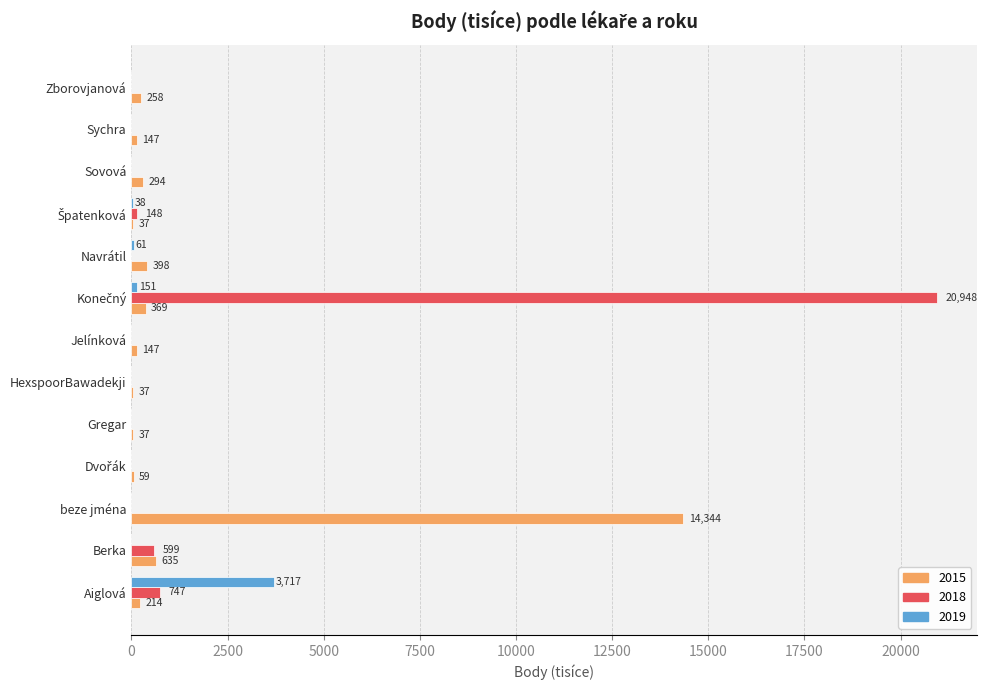

What is the total value across all series at Sovová?

294